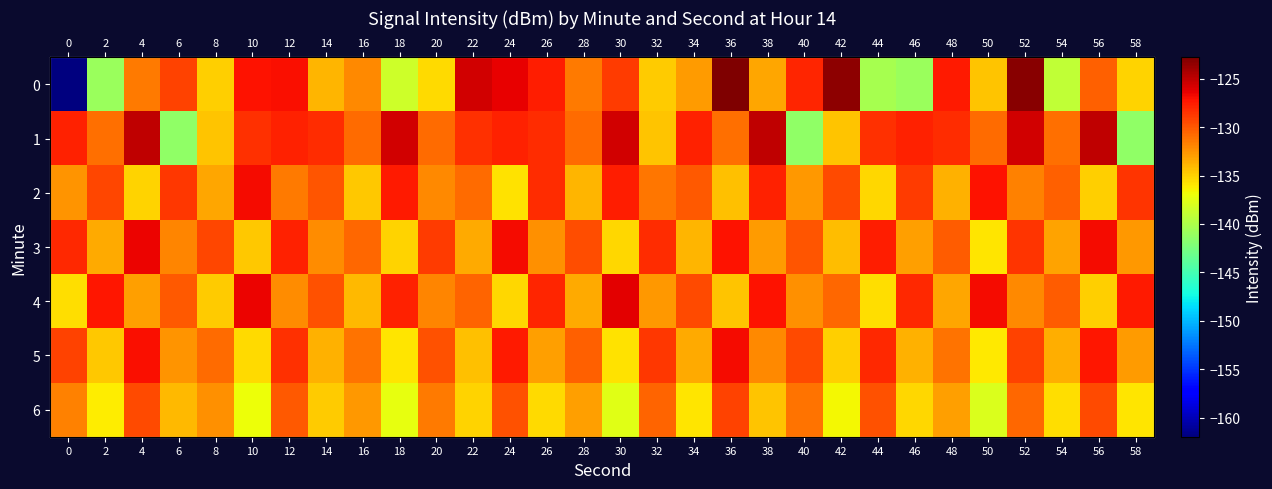

Between 52 and 56, which series saw the biggest shift?

row_0